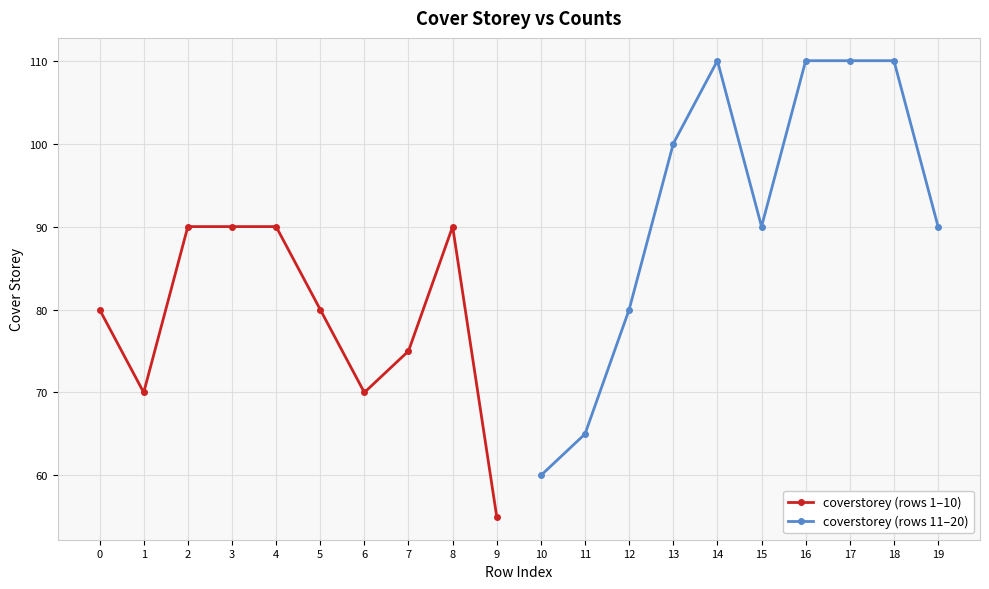

What is the value of the coverstorey (rows 1–10) point at the 10th from the left?

55